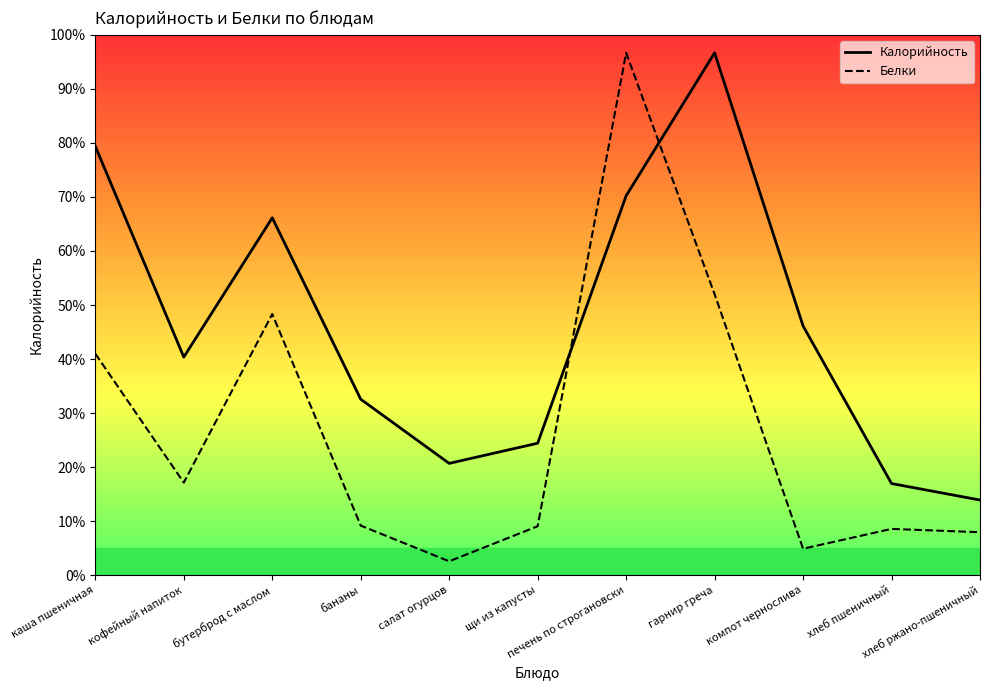

What are all the series names shown in the legend?

Калорийность, Белки